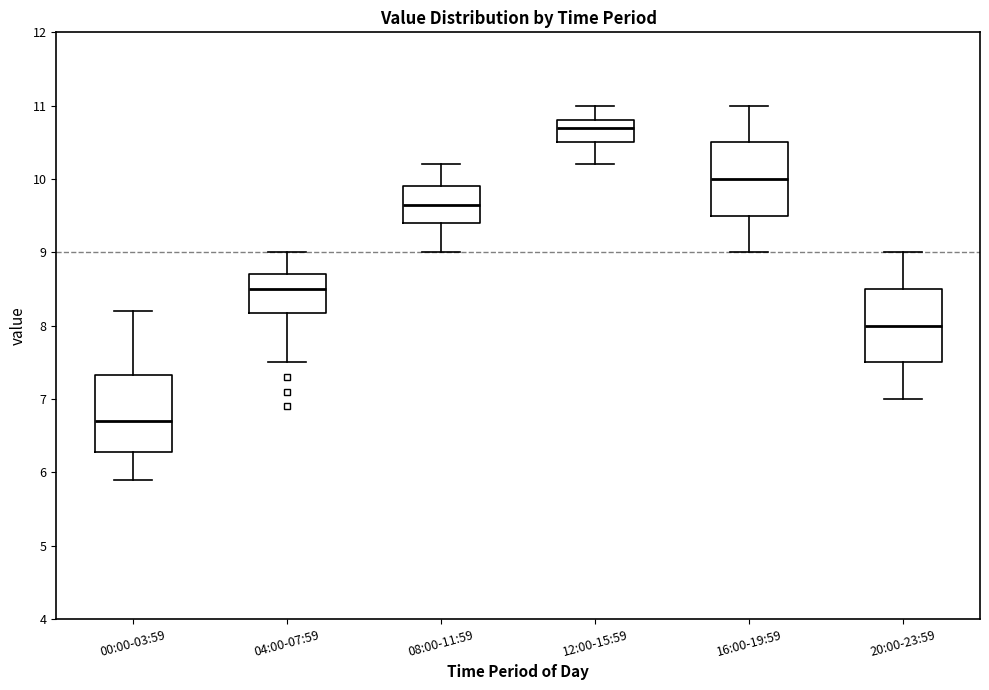

Which box has the lowest median line?

00:00-03:59